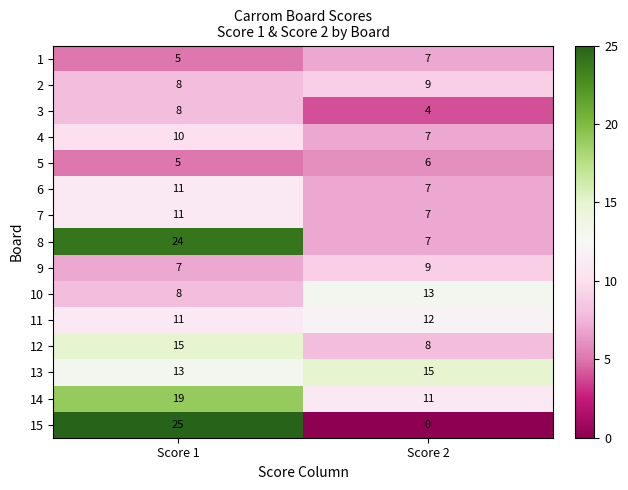

How many distinct data groups are displayed?

15